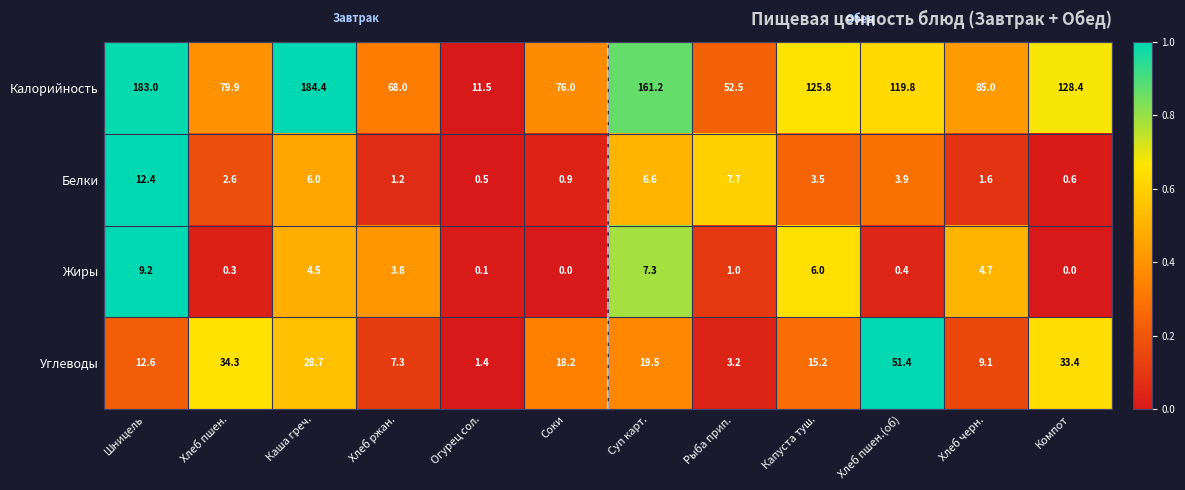

Which series has the largest total across all categories?

Калорийность